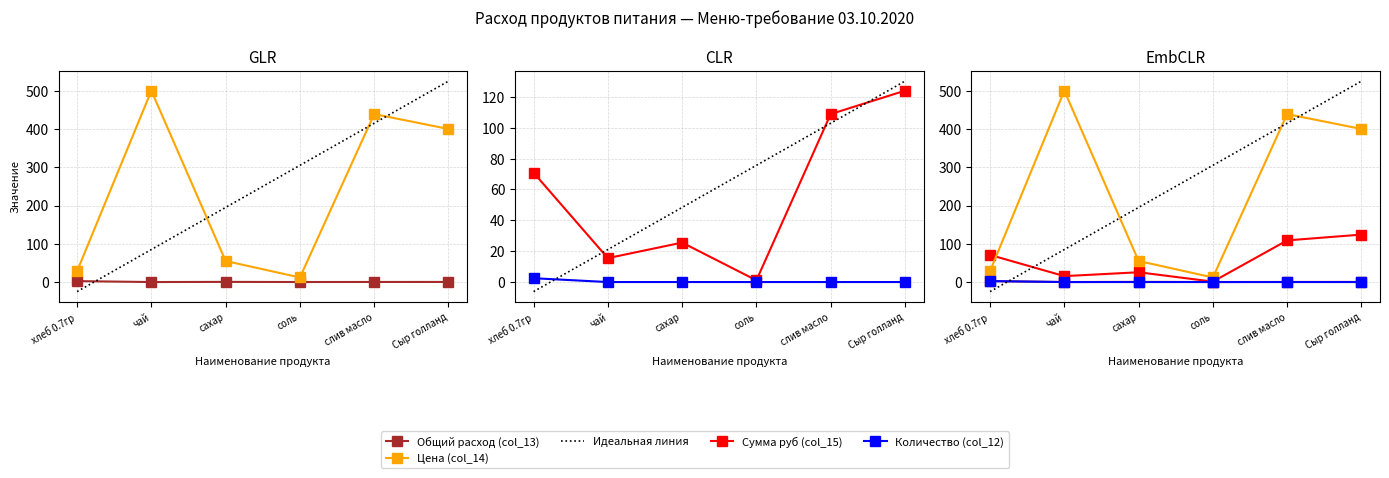

Which series has the largest total across all categories?

Цена (col_14)